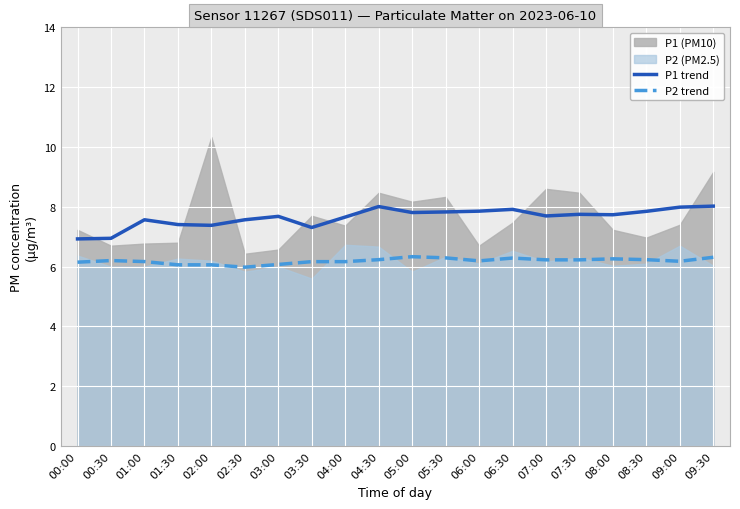

What is the highest value of the P1 trend series?

8.0